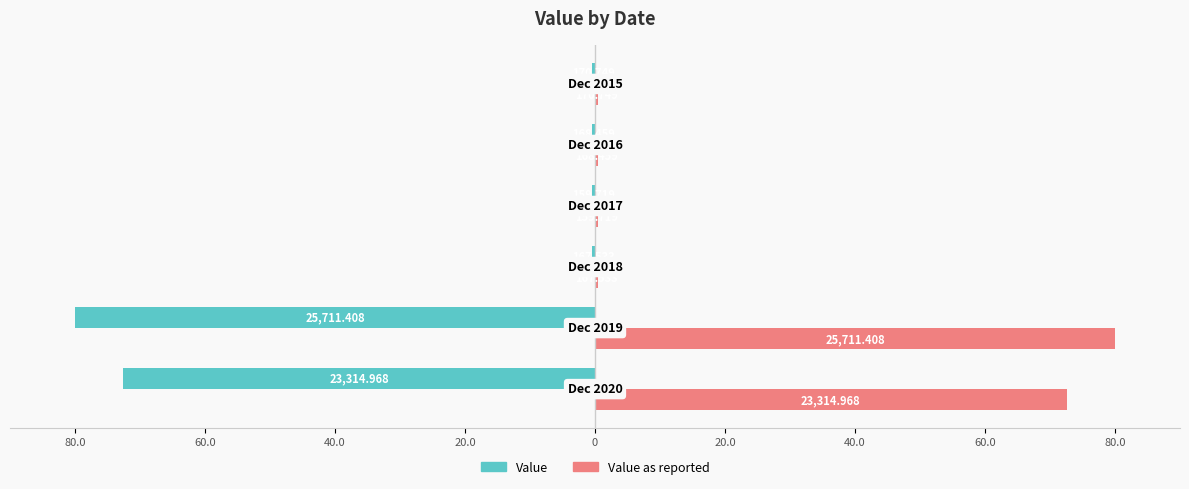

Which series has the largest total across all categories?

Value as reported